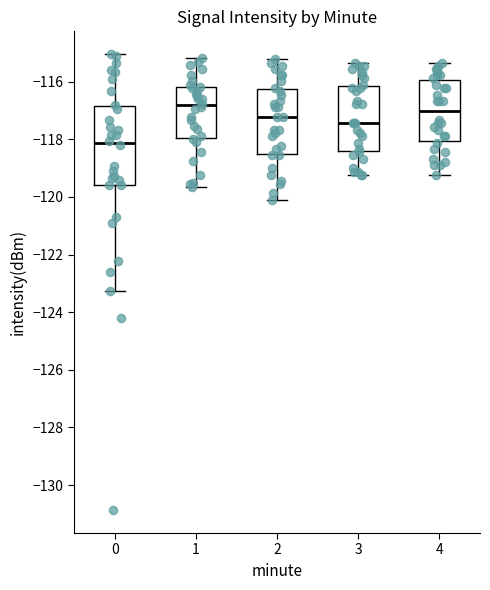

Reading left to right, read every box against the y-axis: the position of its median line, the range the box covers, and the ends of its whiskers. The values are not printed on the chart, so give them approximately, as read against the axis.

0: median -118.2, box -119.6 to -116.8, whiskers -123.2 to -115.0
1: median -116.8, box -118.0 to -116.2, whiskers -119.6 to -115.2
2: median -117.2, box -118.6 to -116.2, whiskers -120.2 to -115.2
3: median -117.4, box -118.4 to -116.2, whiskers -119.2 to -115.4
4: median -117.0, box -118.0 to -116.0, whiskers -119.2 to -115.4